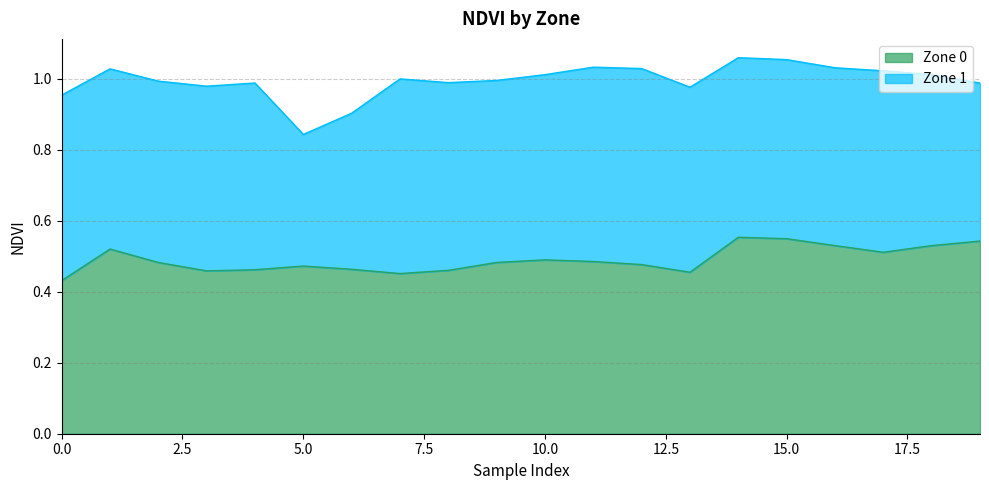

What value does the data have at 18?

0.5